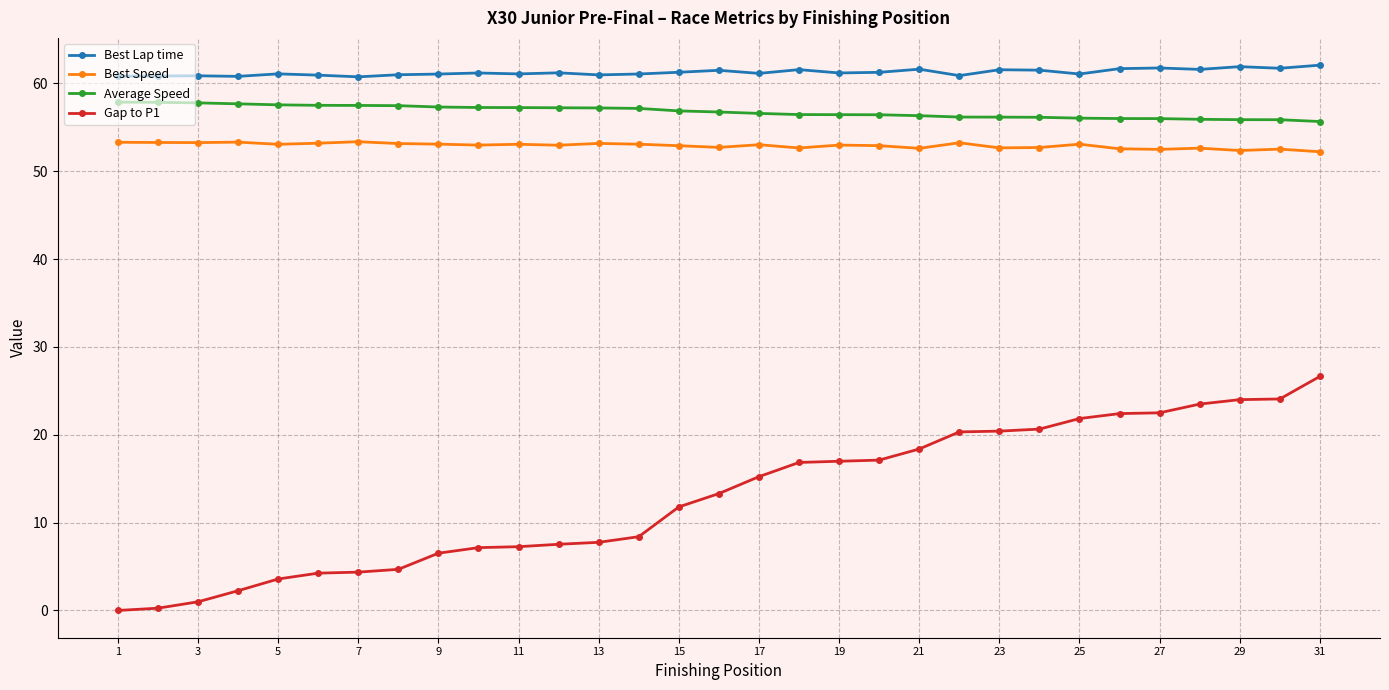

How many data points in Gap to P1 are above 13?

16